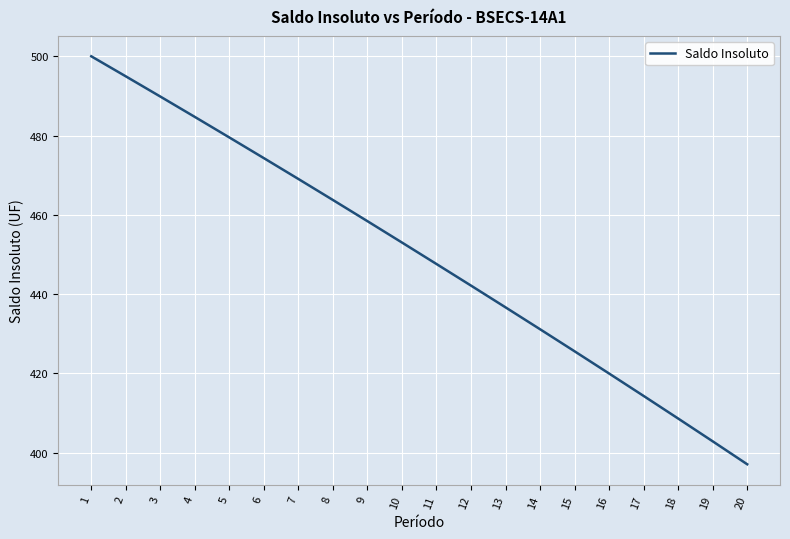

How many lines are shown in the chart?

1